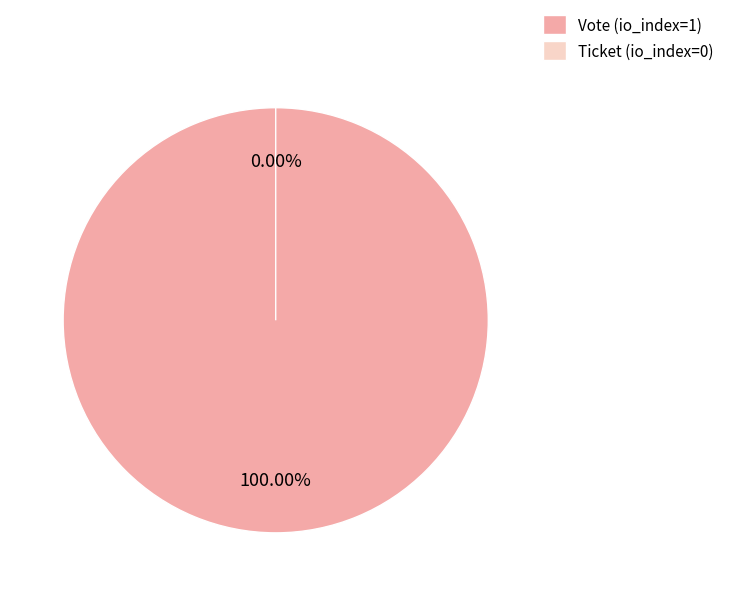

Count the number of slices in the pie.

2